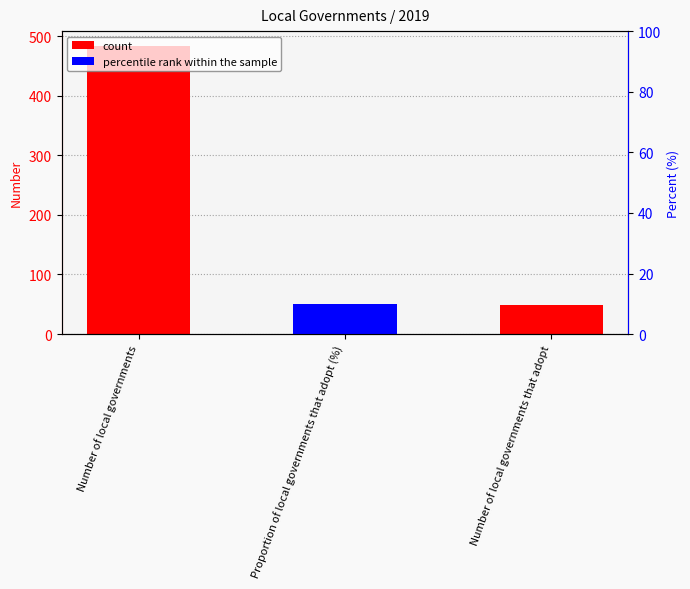

What is the difference between the values at Number of local governments and Proportion of local governments that adopt (%)?

435